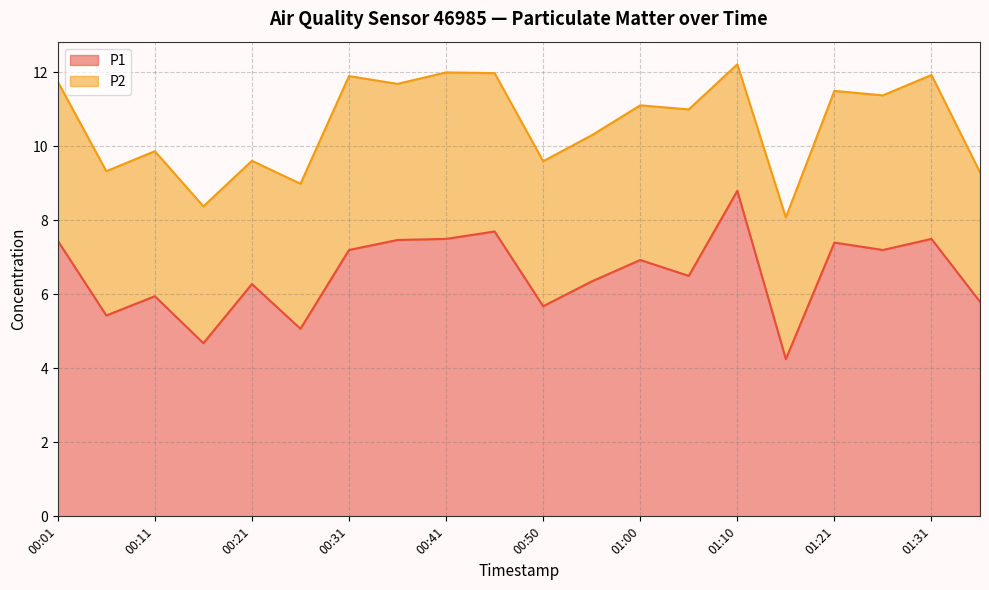

What is the sum of the values at 00:36 and 00:46?

15.2